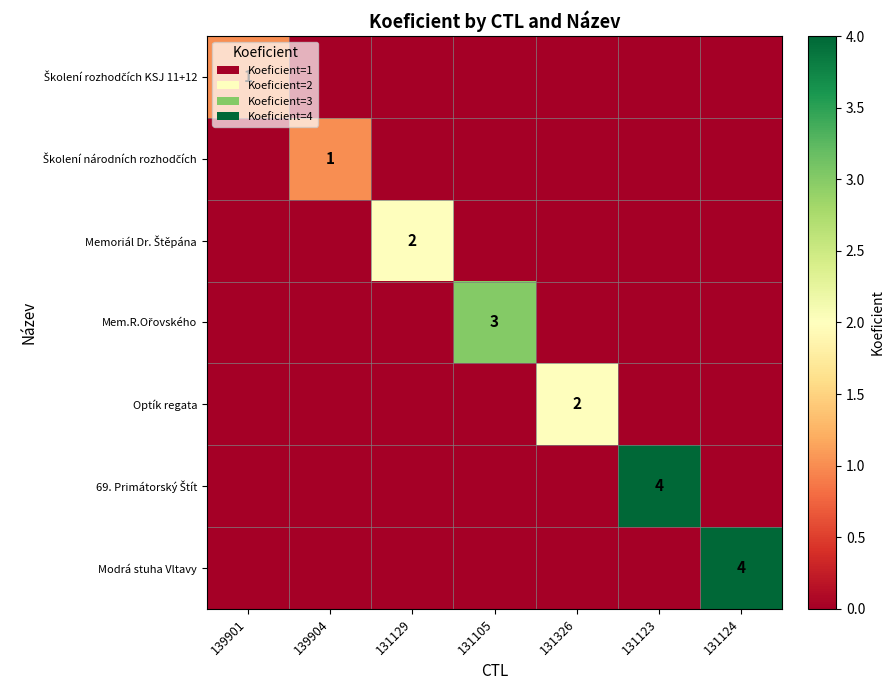

Is it true that Modrá stuha Vltavy equals 2 at 131124?

False